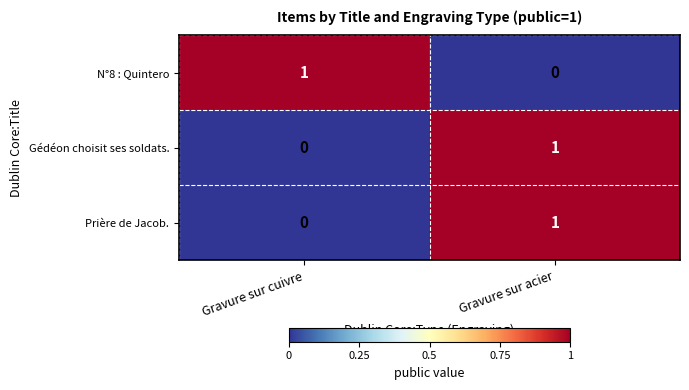

At which category is the sum across all series the highest?

Gravure sur acier